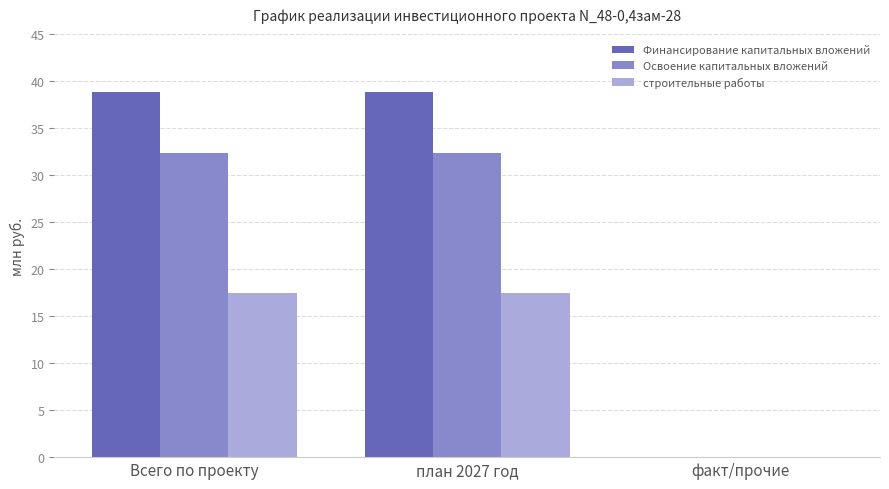

What is the sum of all Финансирование капитальных вложений values?

77.7